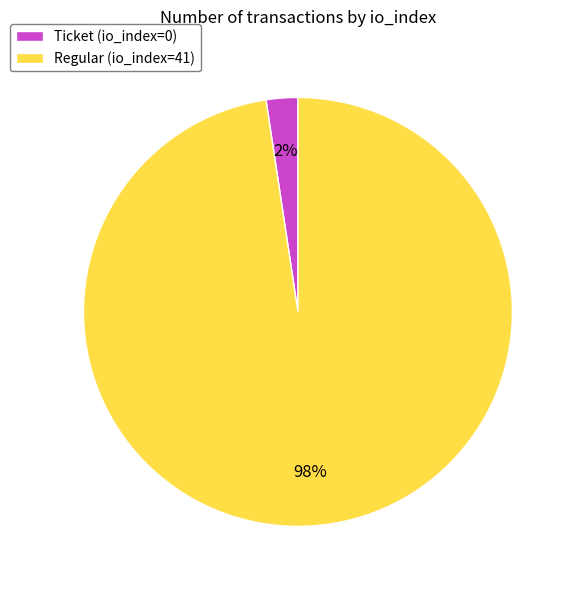

Rank the categories by value from lowest to highest.

Ticket (io_index=0), Regular (io_index=41)